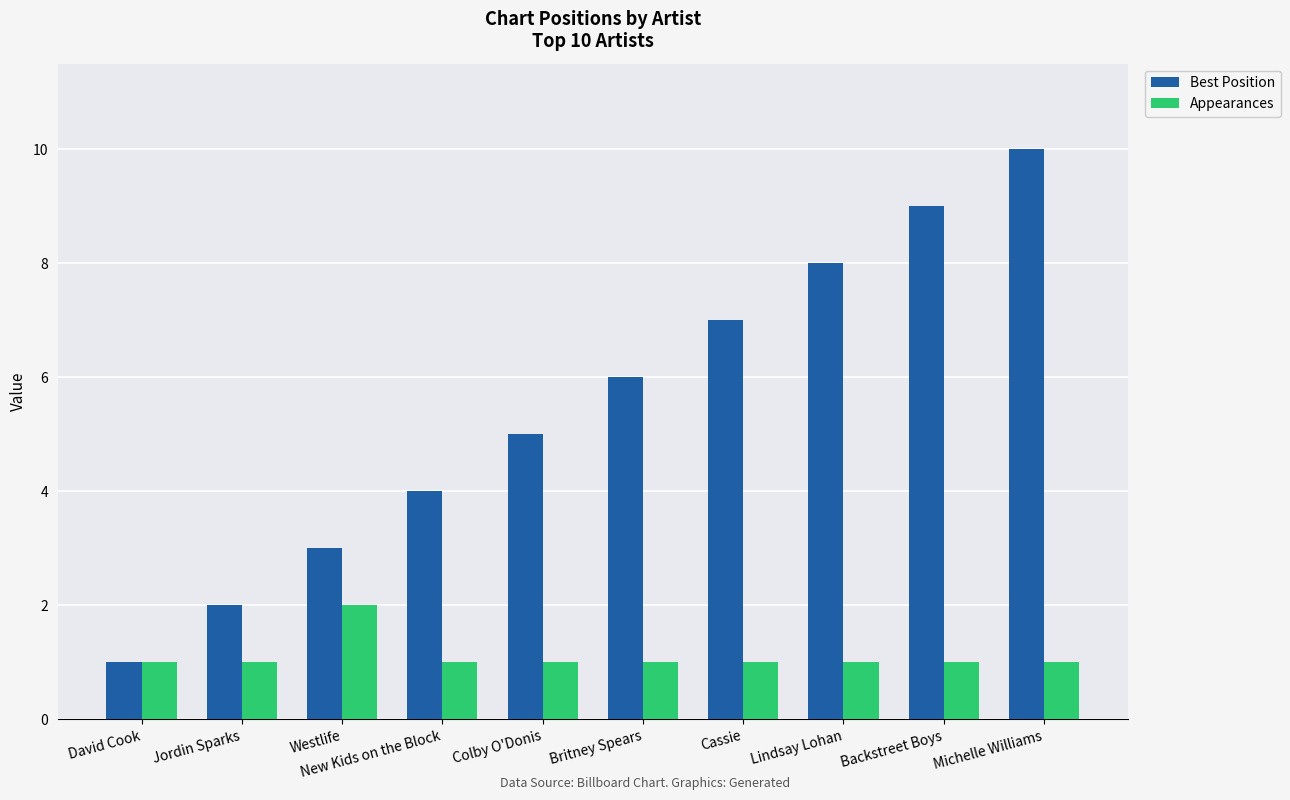

Reading left to right, extract all data points from this chart.

Best Position: David Cook=1	Jordin Sparks=2	Westlife=3	New Kids on the Block=4	Colby O'Donis=5	Britney Spears=6	Cassie=7	Lindsay Lohan=8	Backstreet Boys=9	Michelle Williams=10
Appearances: David Cook=1	Jordin Sparks=1	Westlife=2	New Kids on the Block=1	Colby O'Donis=1	Britney Spears=1	Cassie=1	Lindsay Lohan=1	Backstreet Boys=1	Michelle Williams=1